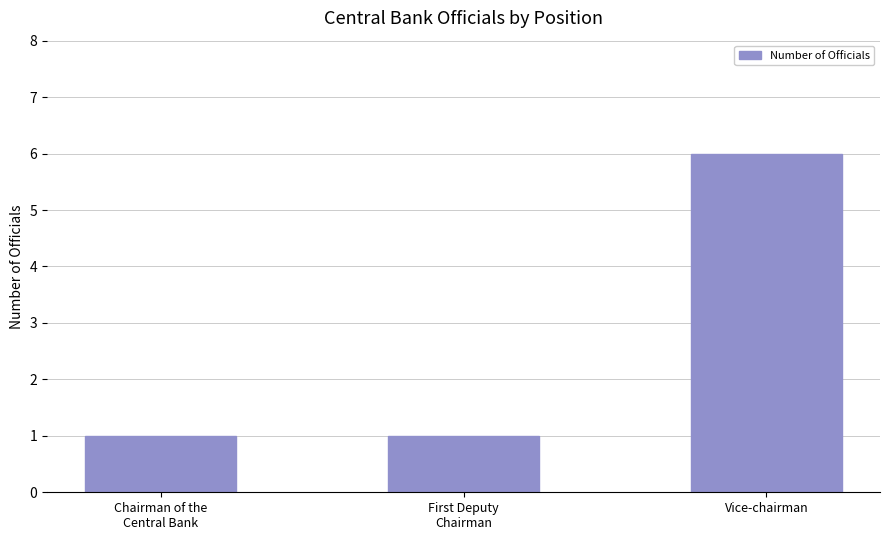

Is it true that the value at Vice-chairman is 6?

True